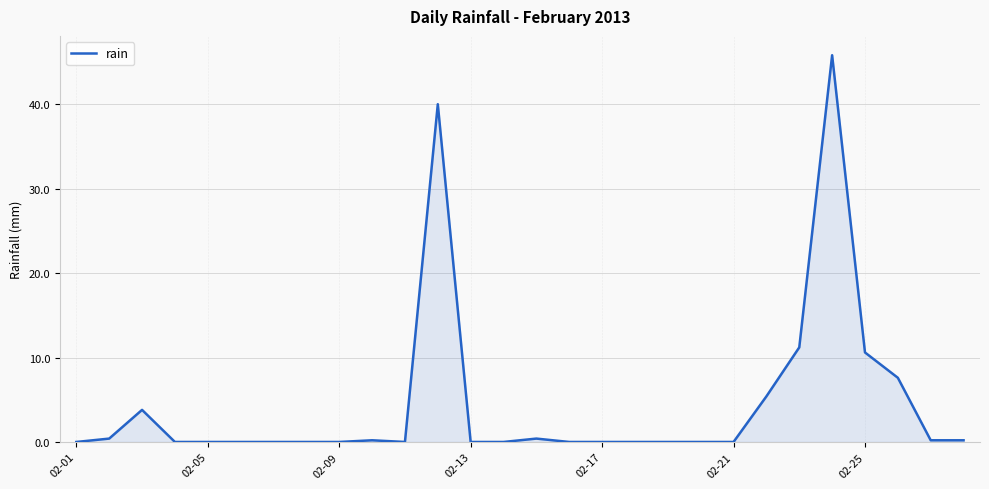

What is the difference between the second highest and minimum values?

40.0